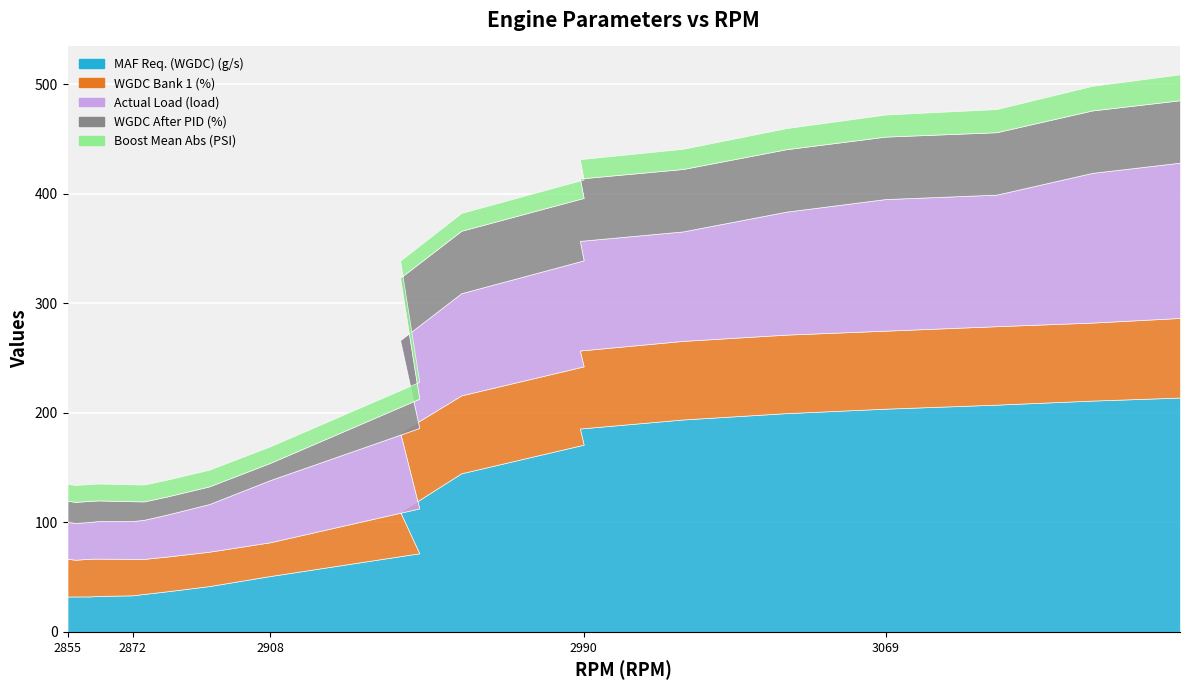

True or false: WGDC After PID (%) and Boost Mean Abs (PSI) cross at least once.

False